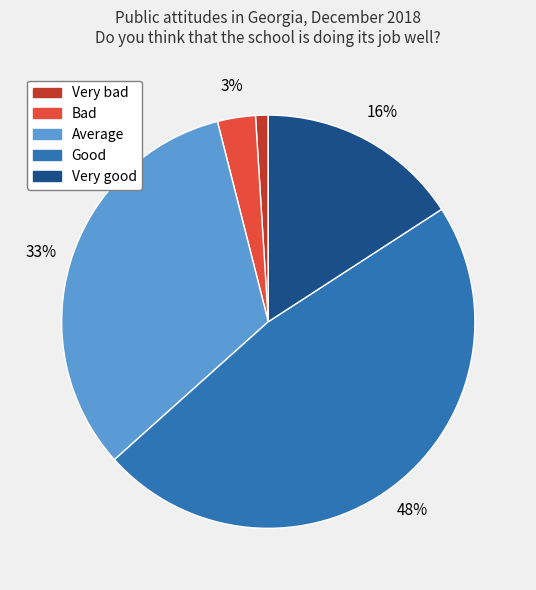

To the nearest percent, what is the average slice percentage?

20%